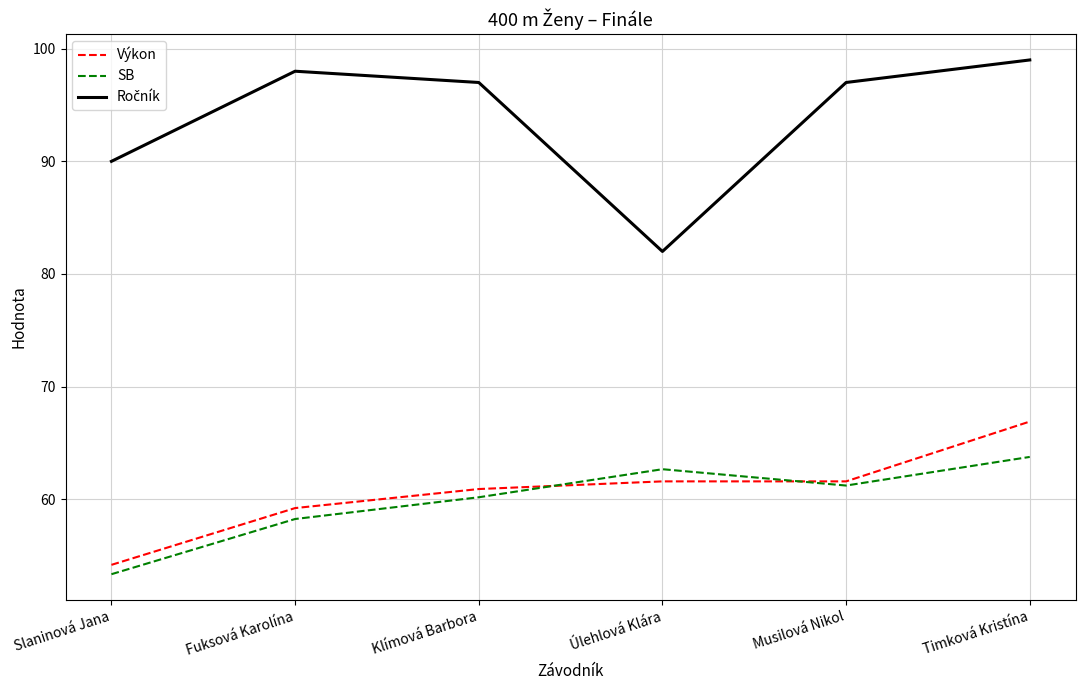

What is the difference between the highest and lowest values at Musilová Nikol?

35.8